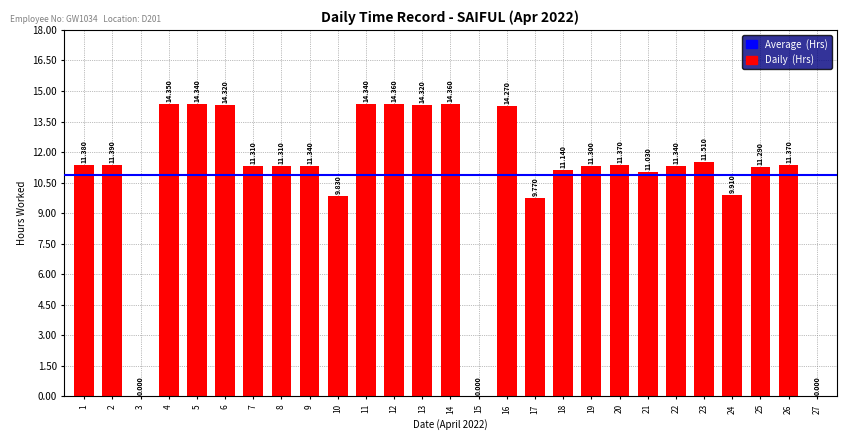

Count the number of categories in the chart.

27